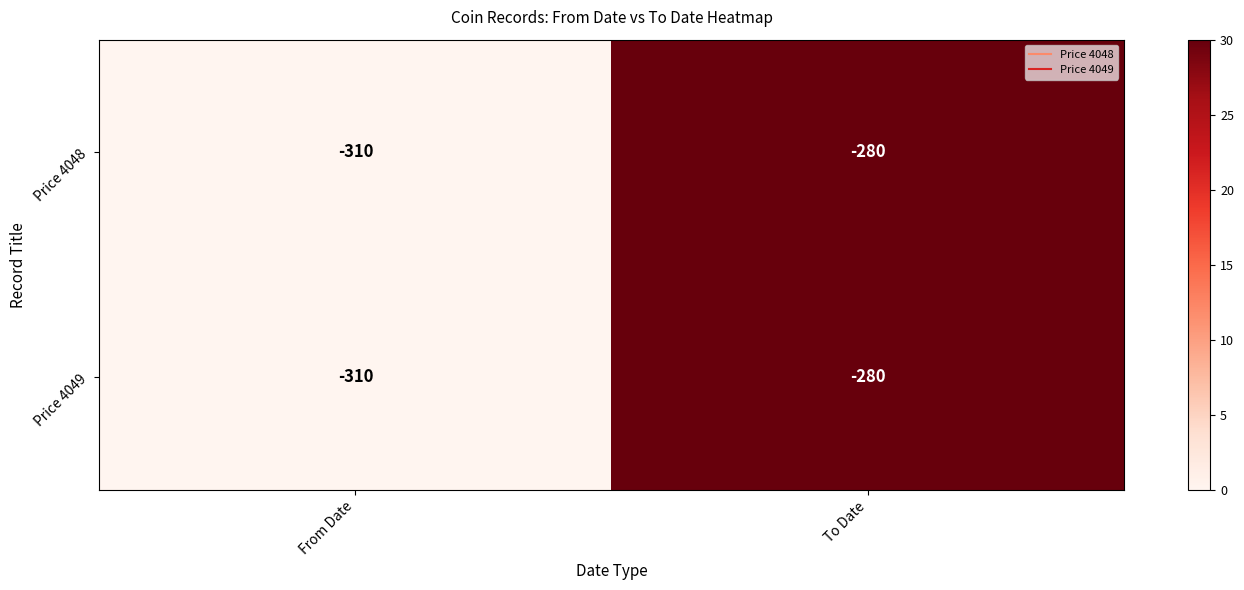

What is the greatest value displayed?

-280